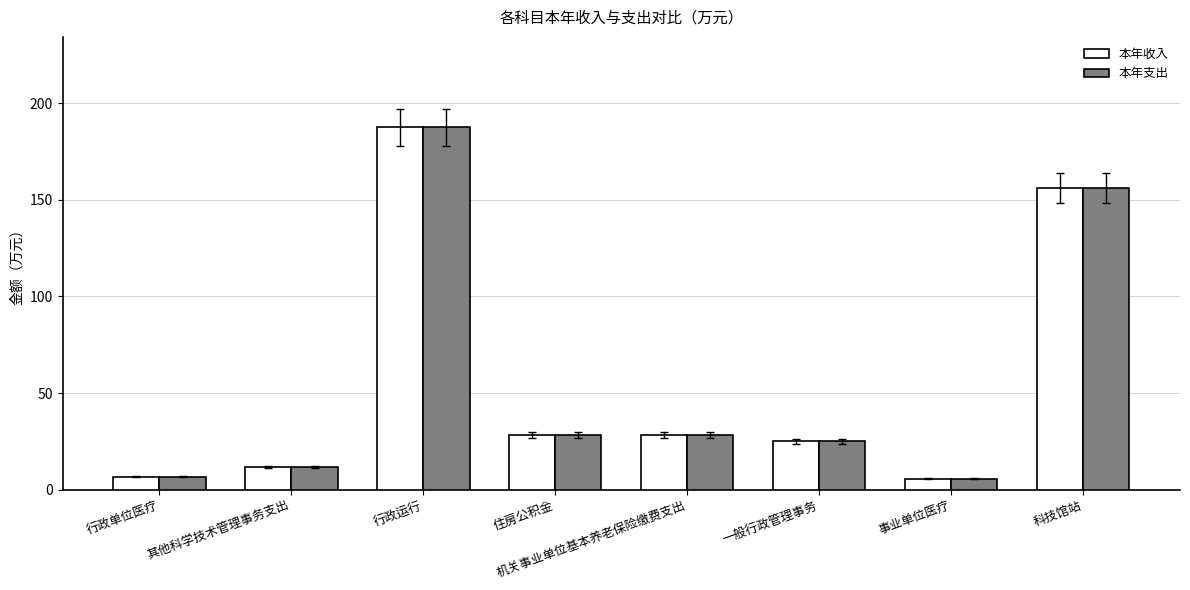

True or false: 本年收入 has a value of 11.8 at 其他科学技术管理事务支出.

True